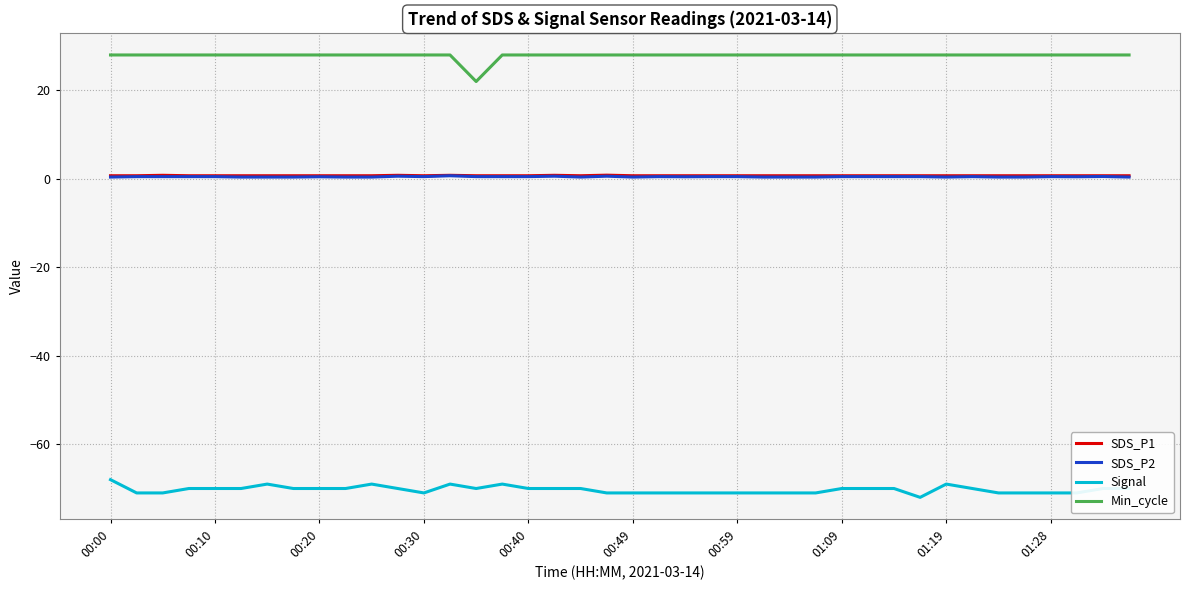

True or false: Min_cycle and Signal intersect in this chart.

False